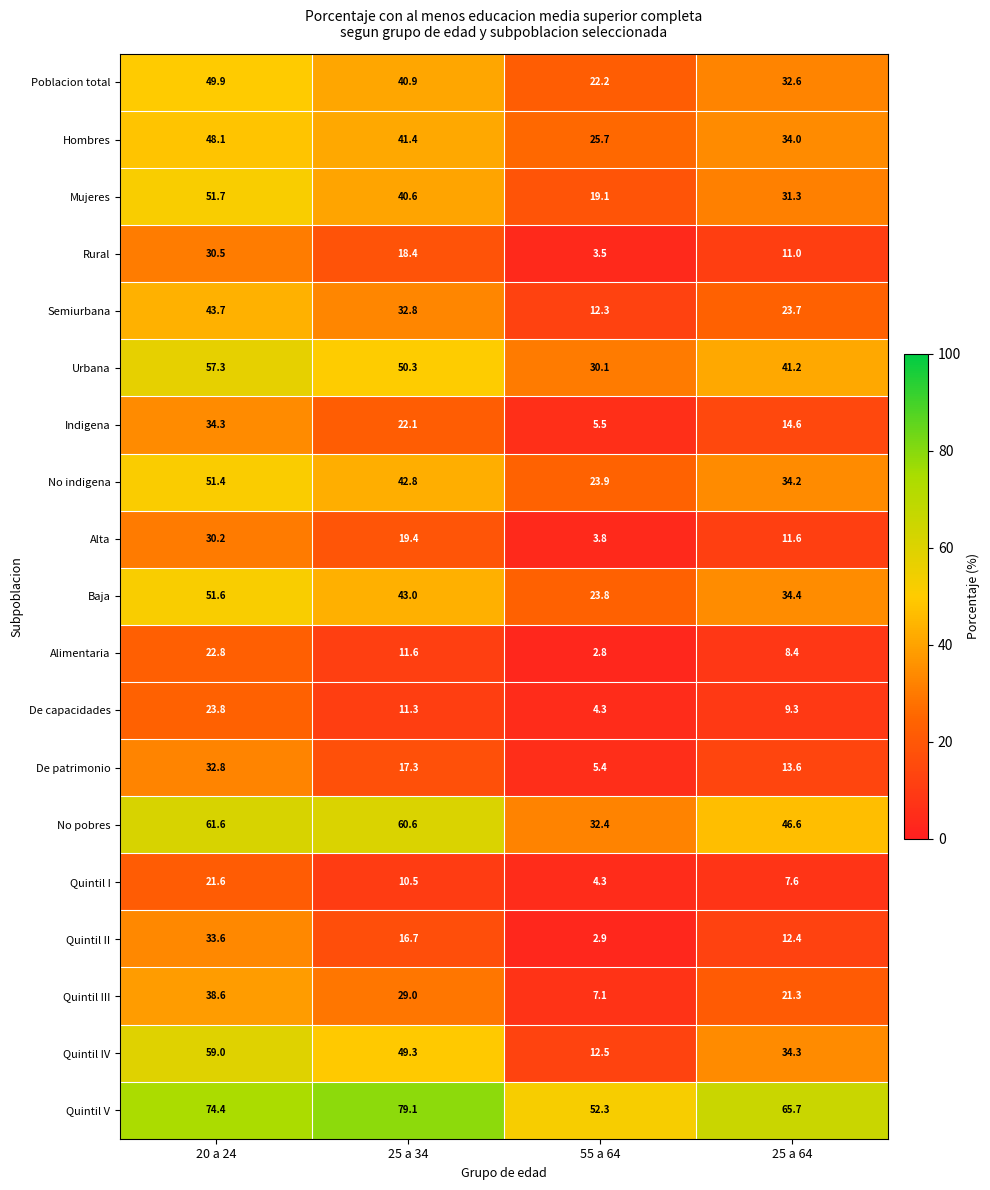

What is the sum of all De capacidades values?

48.7